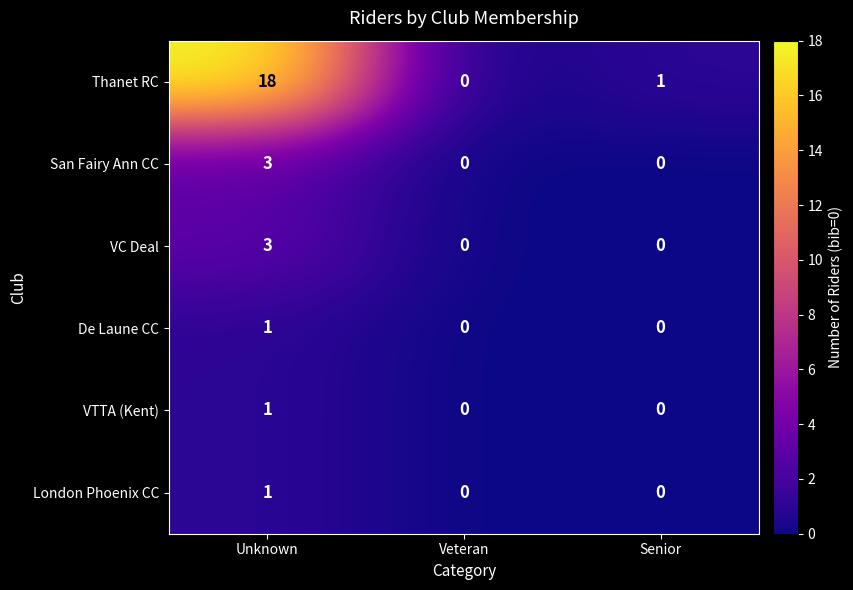

Is it true that San Fairy Ann CC equals -1 at Veteran?

False